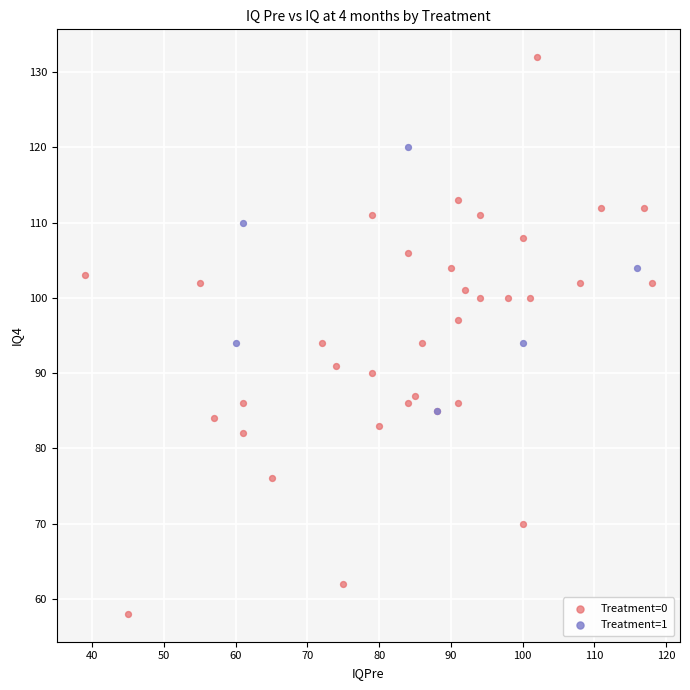

Which series has the largest Y range (max minus min)?

Treatment=0